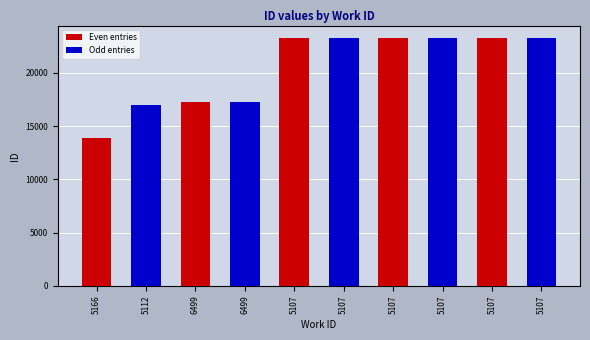

How many data points in Even entries are above 13897?

4